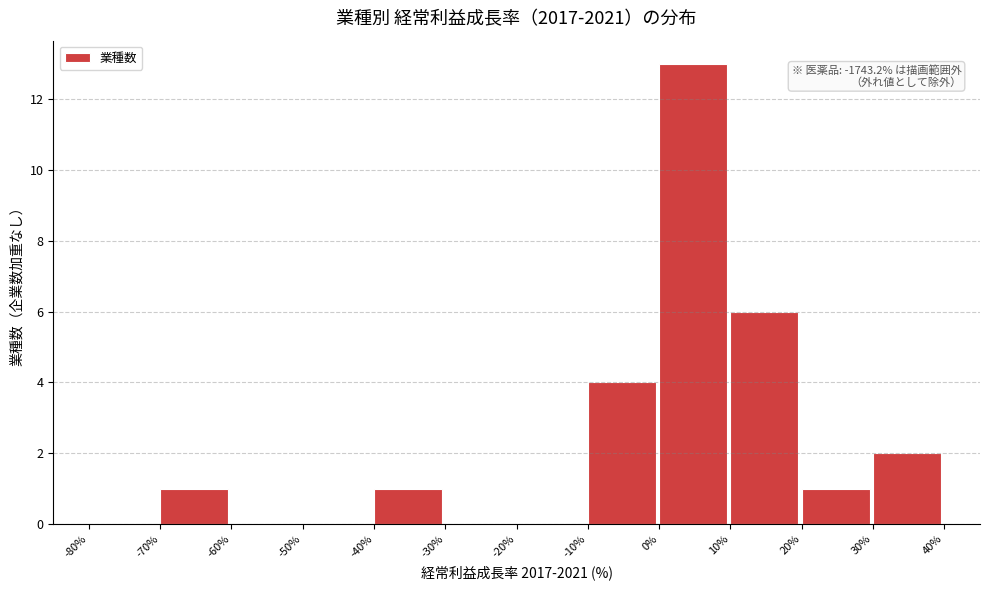

Which range on the x-axis has the tallest bar?

0% to 10%